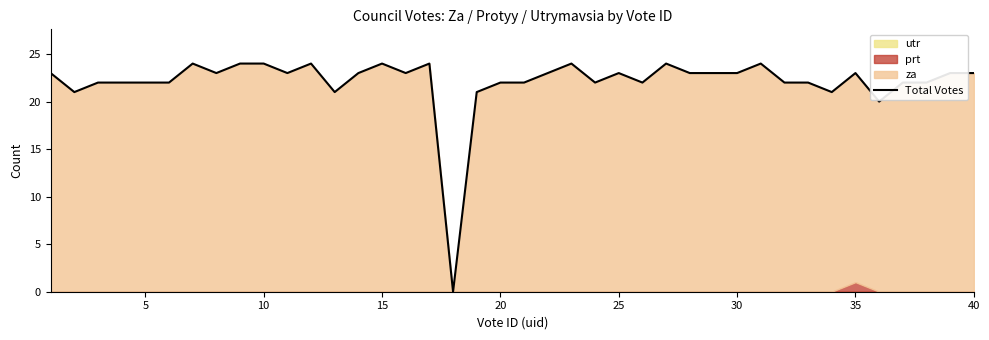

Does the chart display data point markers on the line(s)?

No